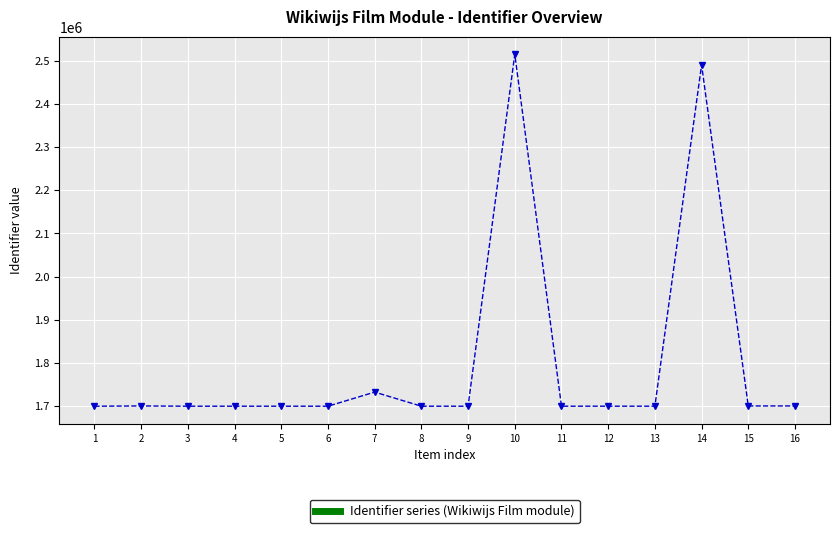

What is the smallest value displayed?

1699420